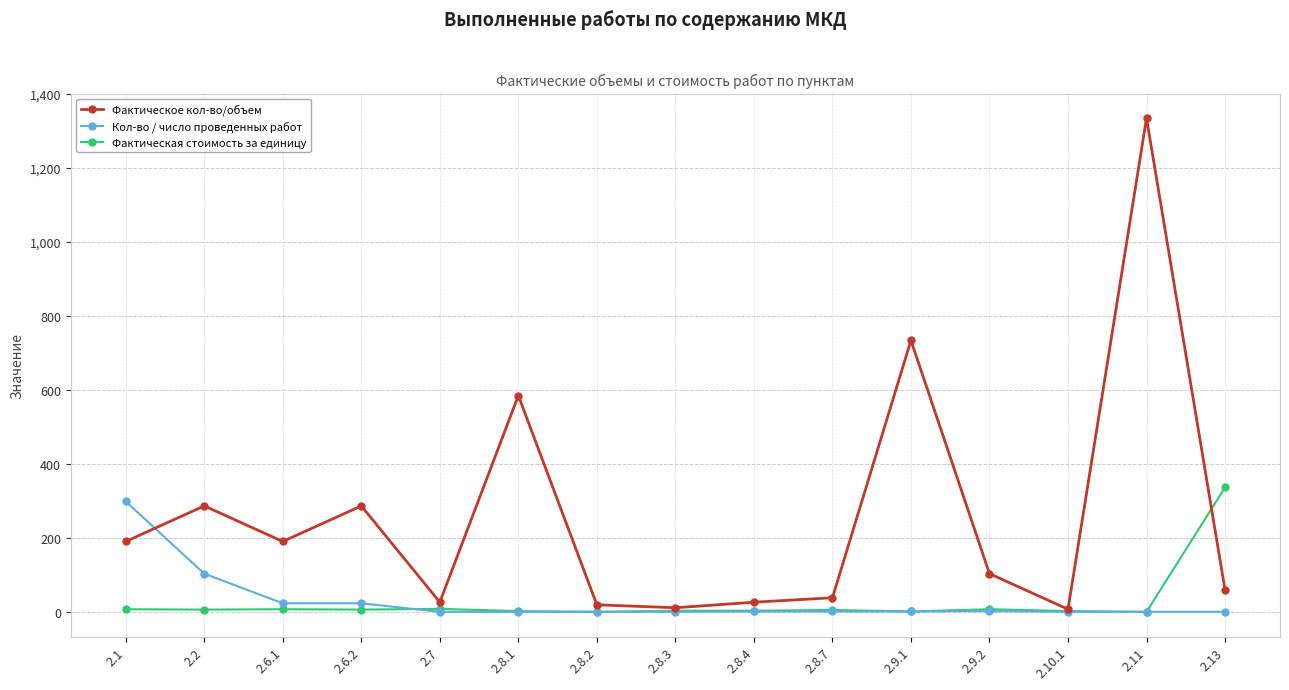

What is the difference between the highest and lowest values at 2.7?

26